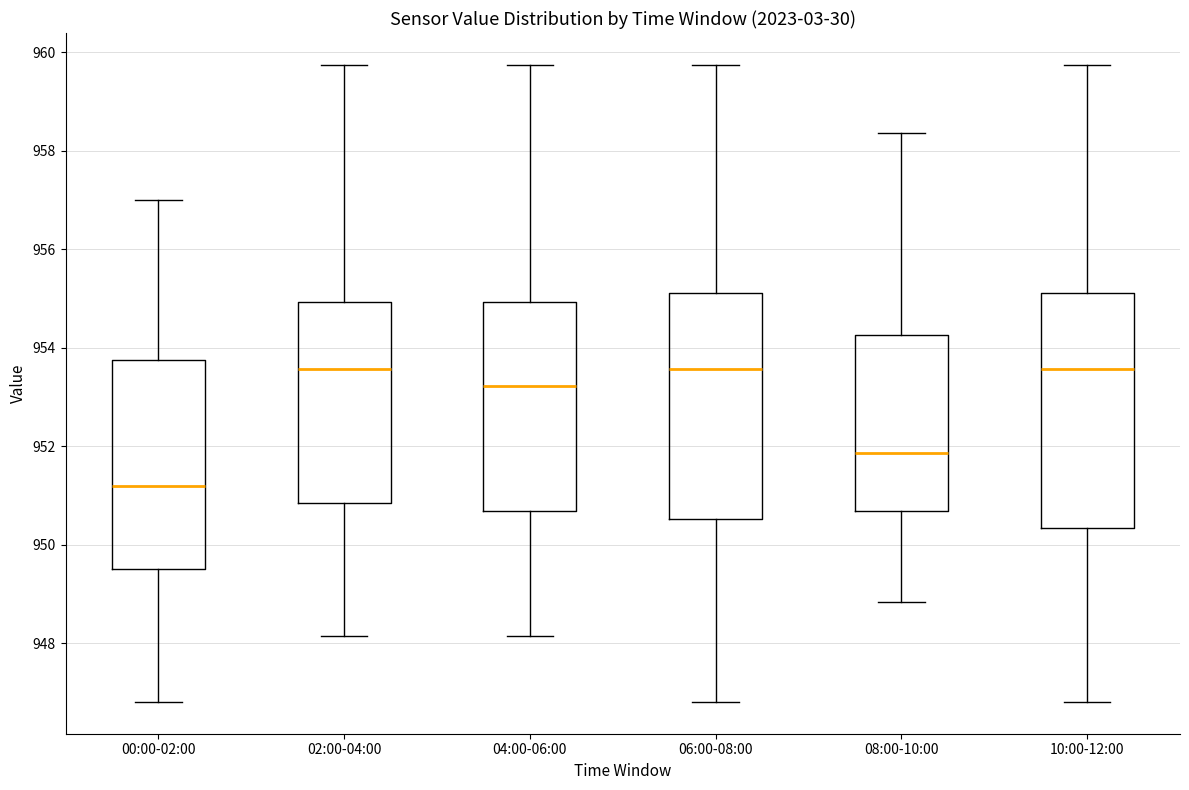

Reading left to right, read every box against the y-axis: the position of its median line, the range the box covers, and the ends of its whiskers. The values are not printed on the chart, so give them approximately, as read against the axis.

00:00-02:00: median 951.2, box 949.6 to 953.8, whiskers 946.8 to 957.0
02:00-04:00: median 953.6, box 950.8 to 955.0, whiskers 948.2 to 959.8
04:00-06:00: median 953.2, box 950.6 to 955.0, whiskers 948.2 to 959.8
06:00-08:00: median 953.6, box 950.6 to 955.2, whiskers 946.8 to 959.8
08:00-10:00: median 951.8, box 950.6 to 954.2, whiskers 948.8 to 958.4
10:00-12:00: median 953.6, box 950.4 to 955.2, whiskers 946.8 to 959.8